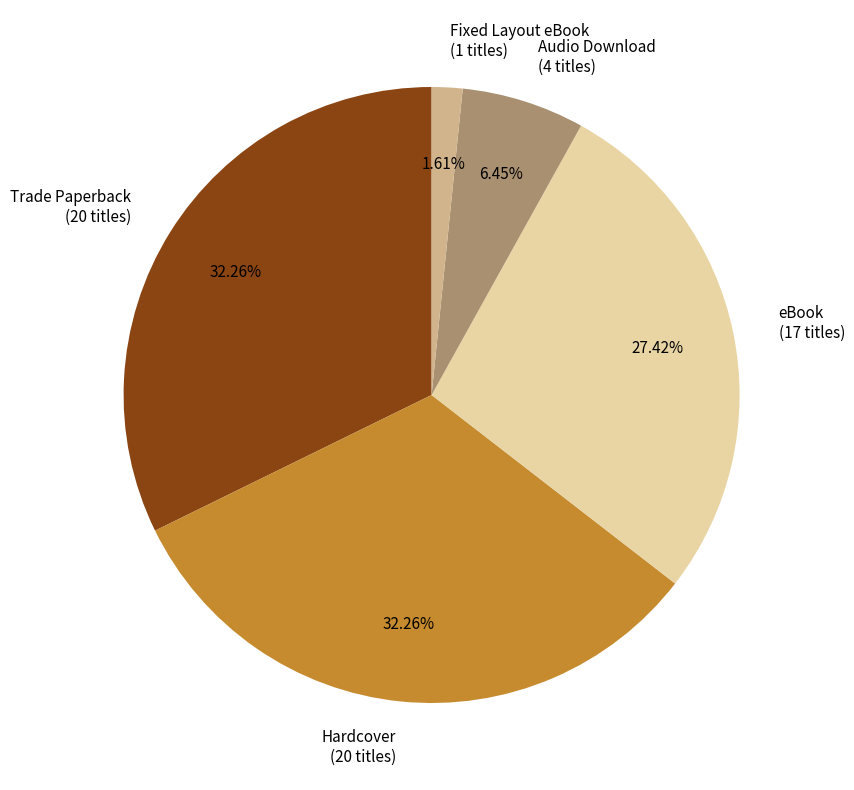

To the nearest percent, what percentage of the pie is Fixed Layout eBook?

2%